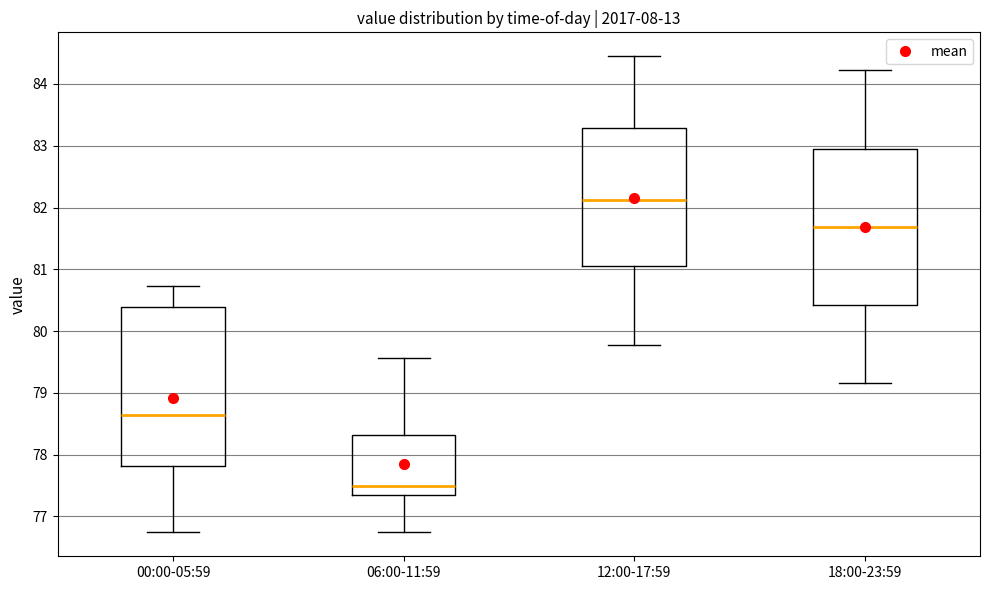

Which box's median line is the lowest?

06:00-11:59